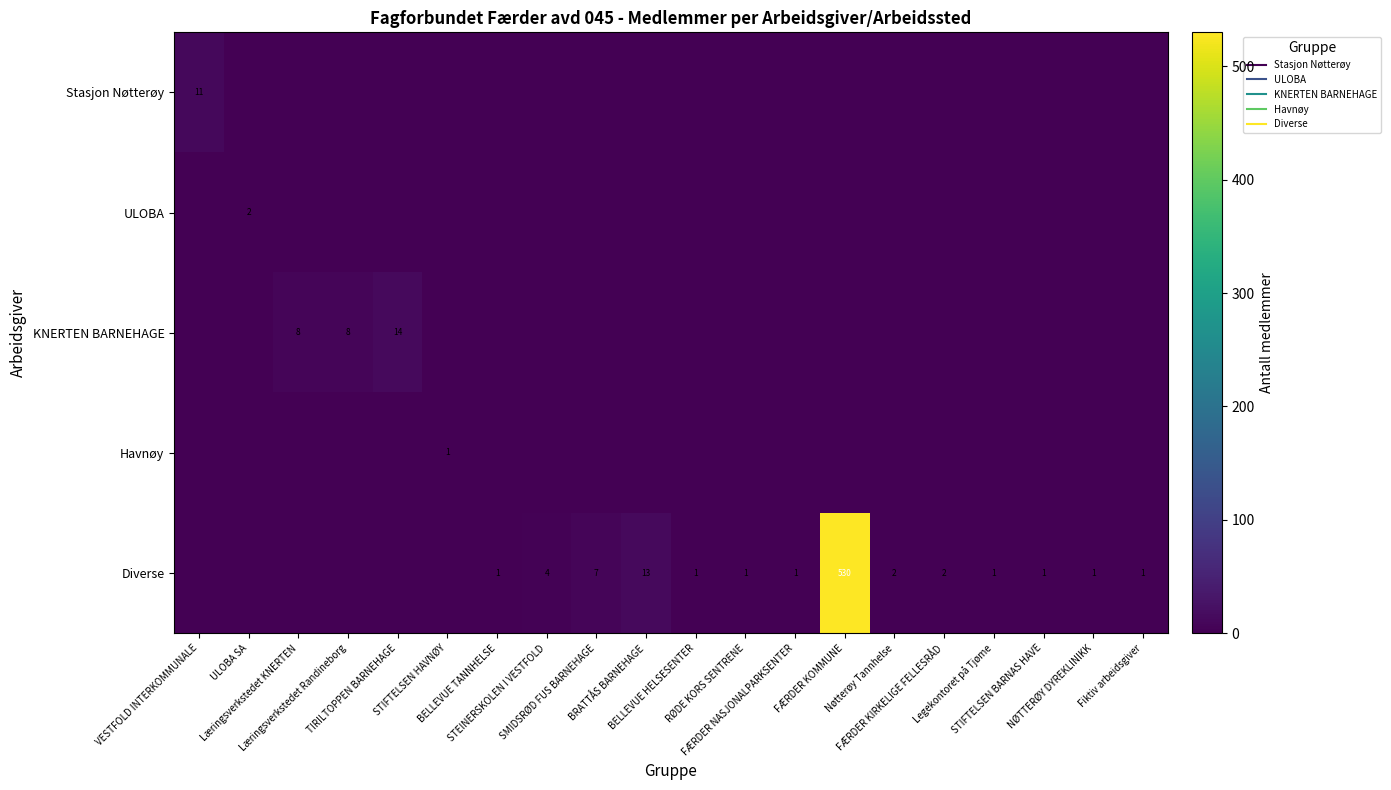

What is the difference between the second highest and second lowest values in the KNERTEN BARNEHAGE series?

8